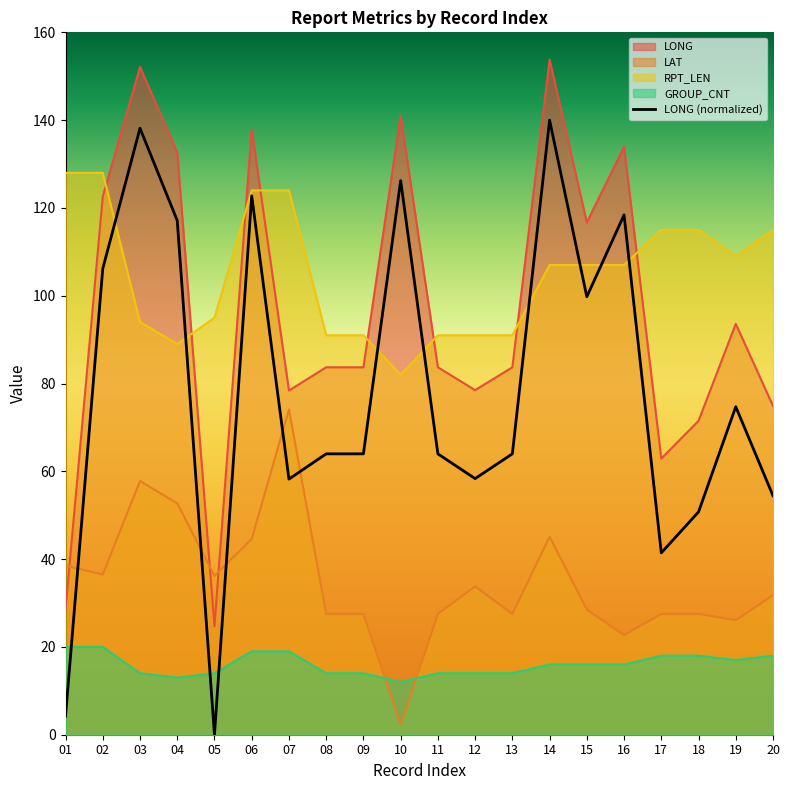

What is the spread (max minus min) of values at 02?

108.0